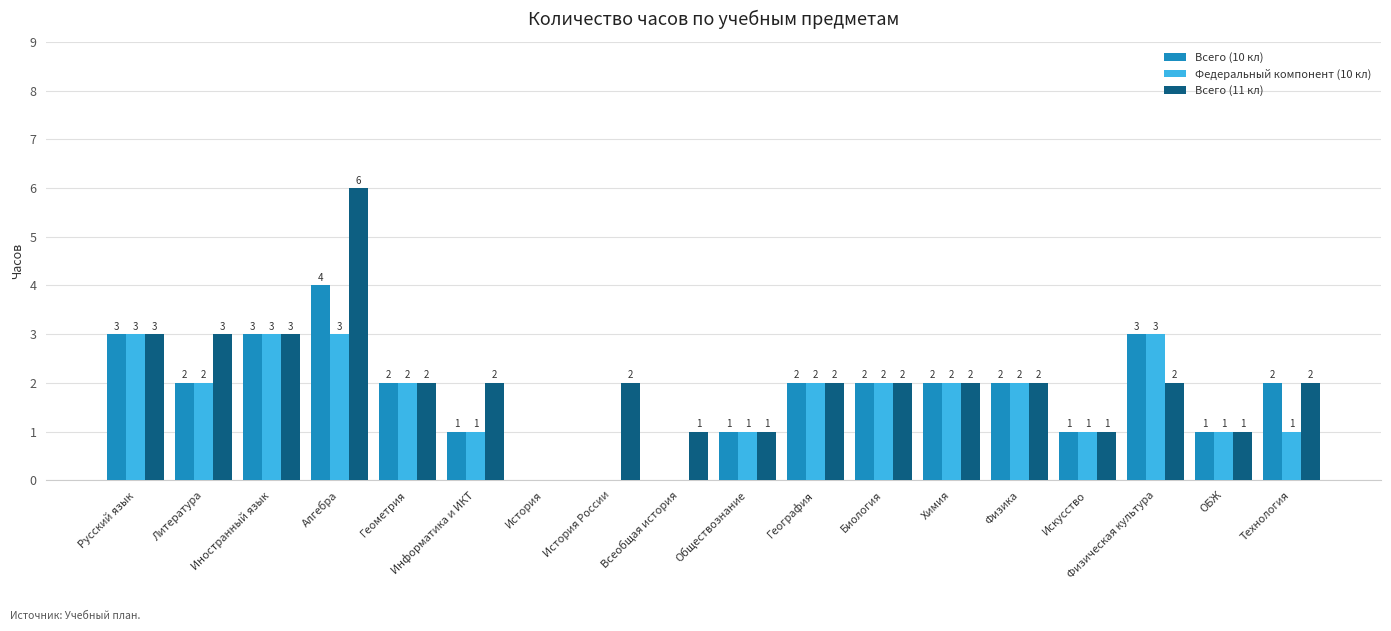

How many series are shown in this chart?

3